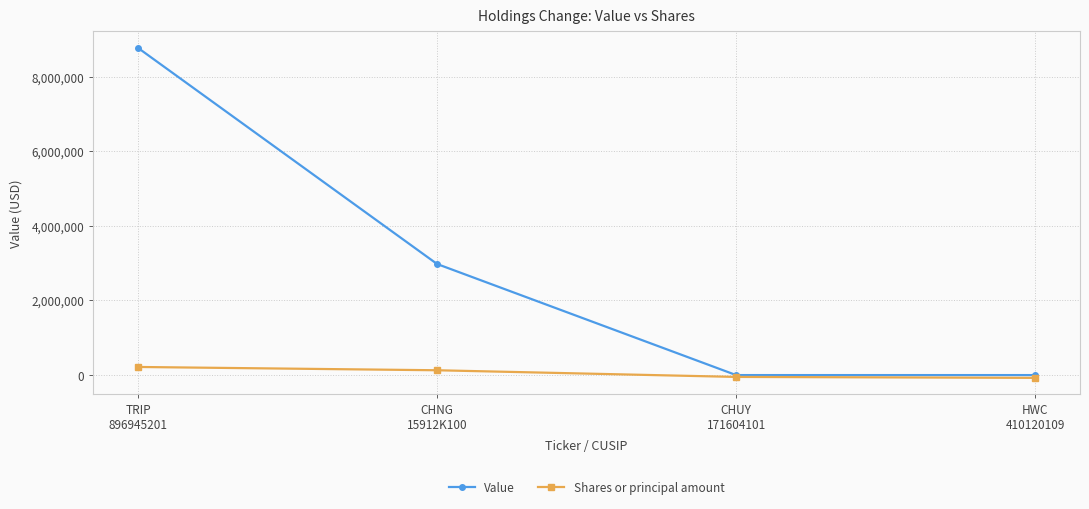

The value of Value at TRIP
896945201 is 4693647. True or false?

False